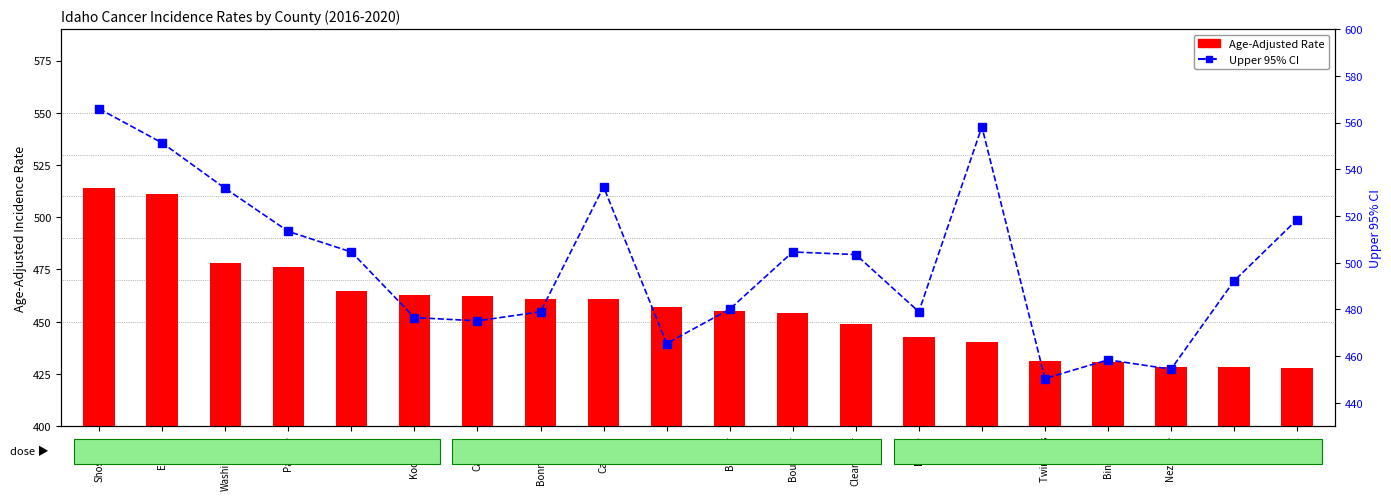

Which category has the highest value across all series?

Shoshone